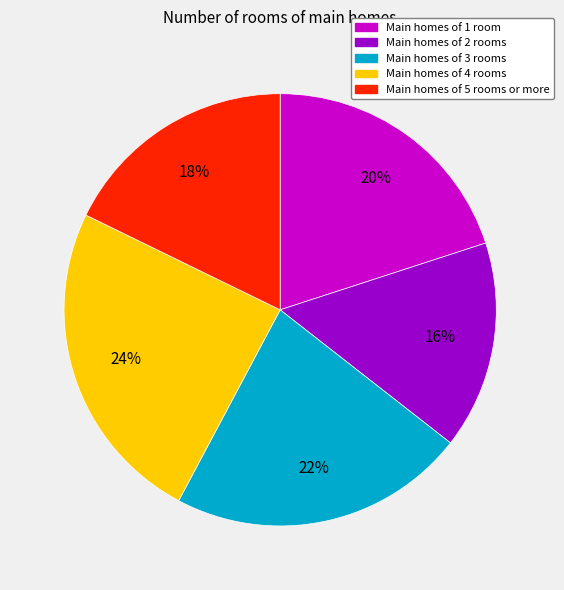

Is there a majority slice in this chart?

No